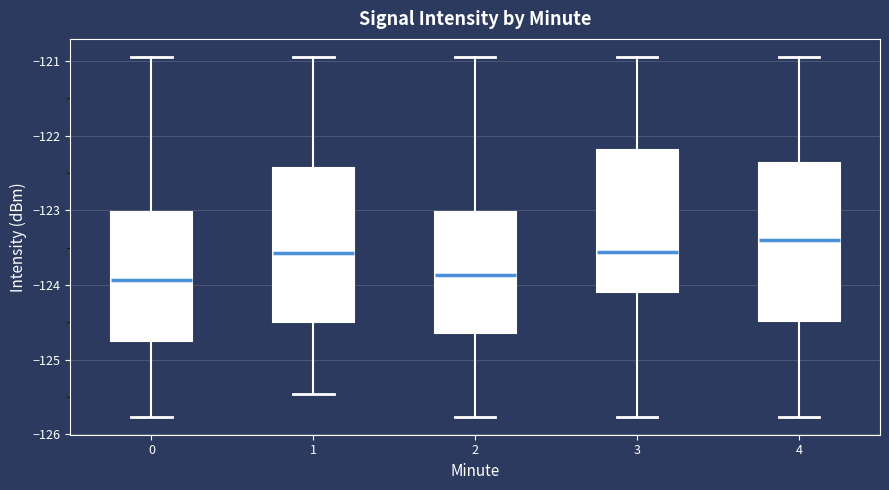

Which box has the highest median line?

4